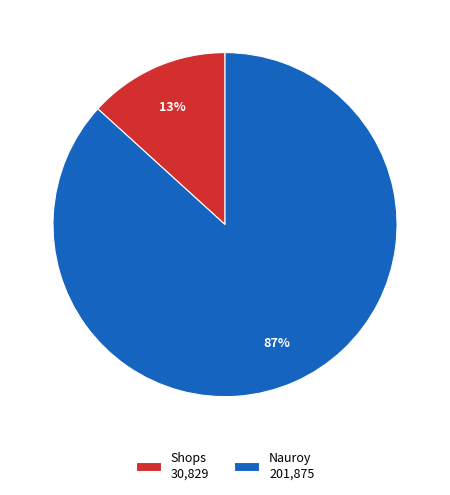

The Nauroy slice represents 93% of the pie. True or false?

False